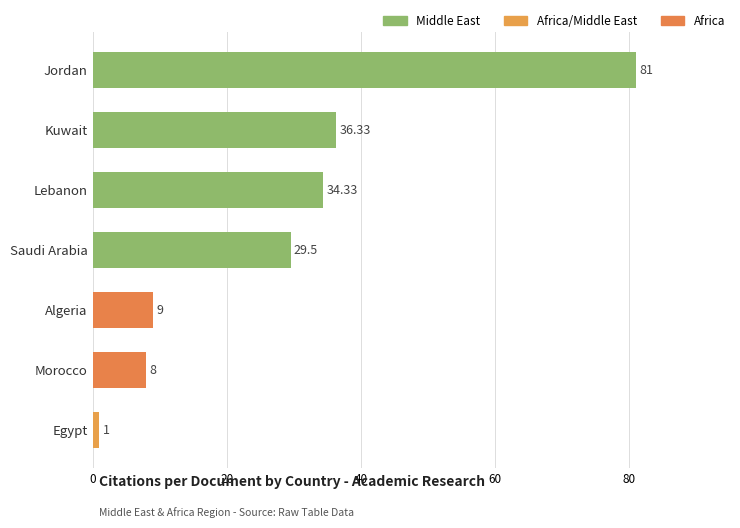

True or false: the data shows 36.3 at Kuwait.

True